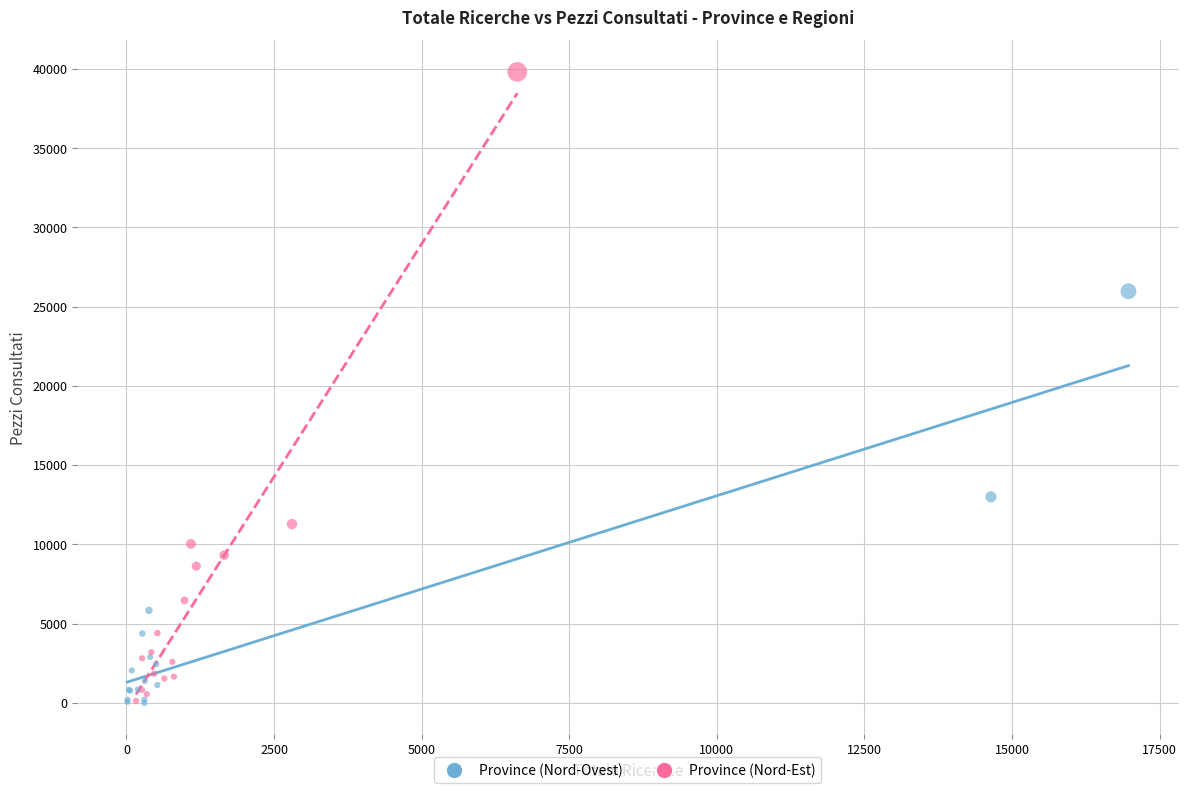

Which series reaches the maximum Y coordinate?

Province (Nord-Est)